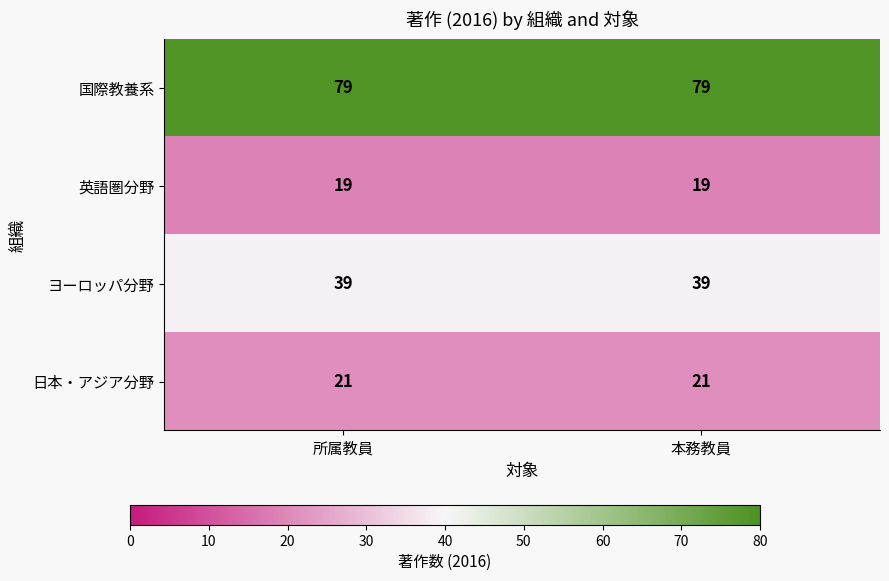

What is the spread (max minus min) of values at 本務教員?

60